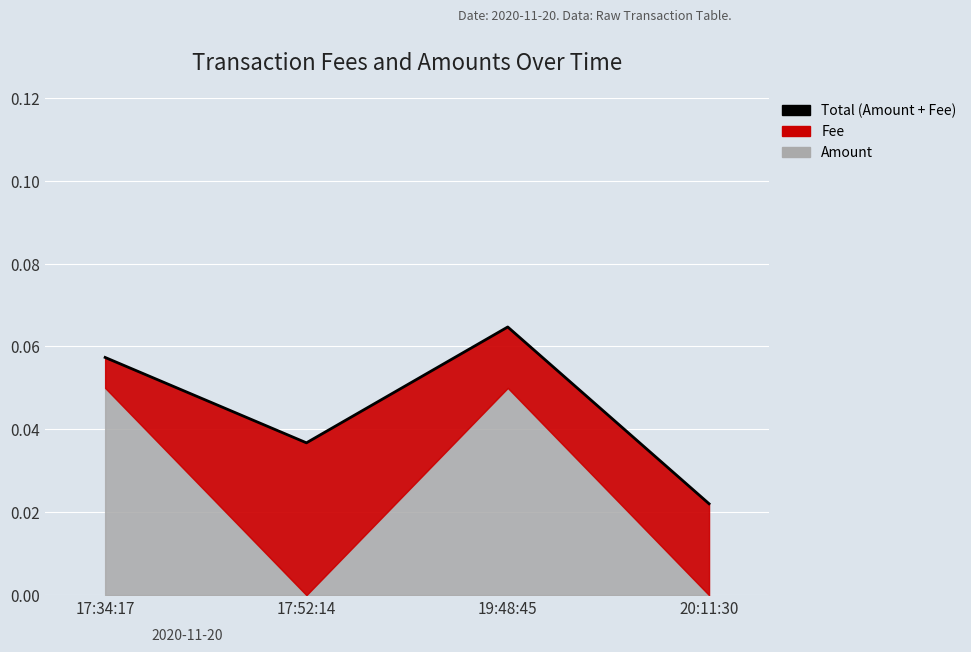

Read the value at 19:48:45.

0.1